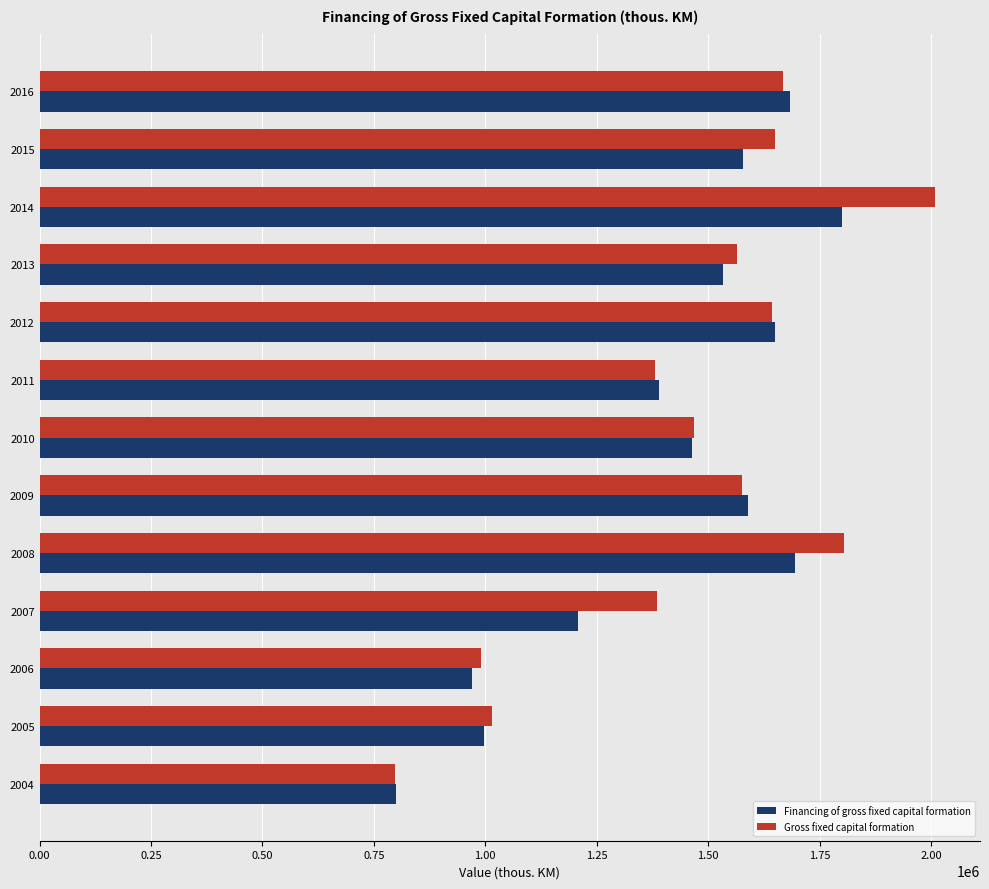

Which series has the largest range (max minus min)?

Gross fixed capital formation